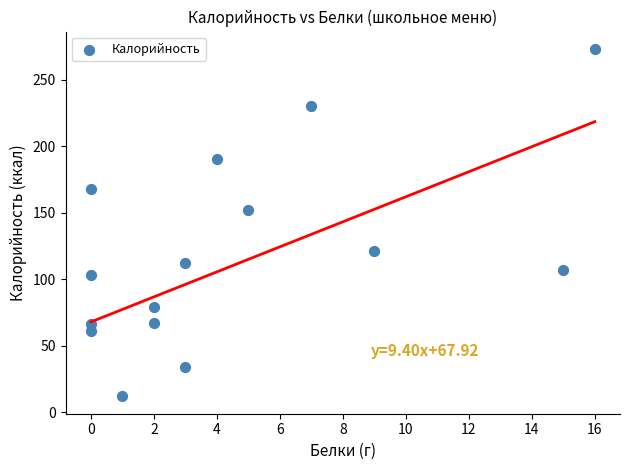

What Y value in the scatter plot is closest to 142?

152